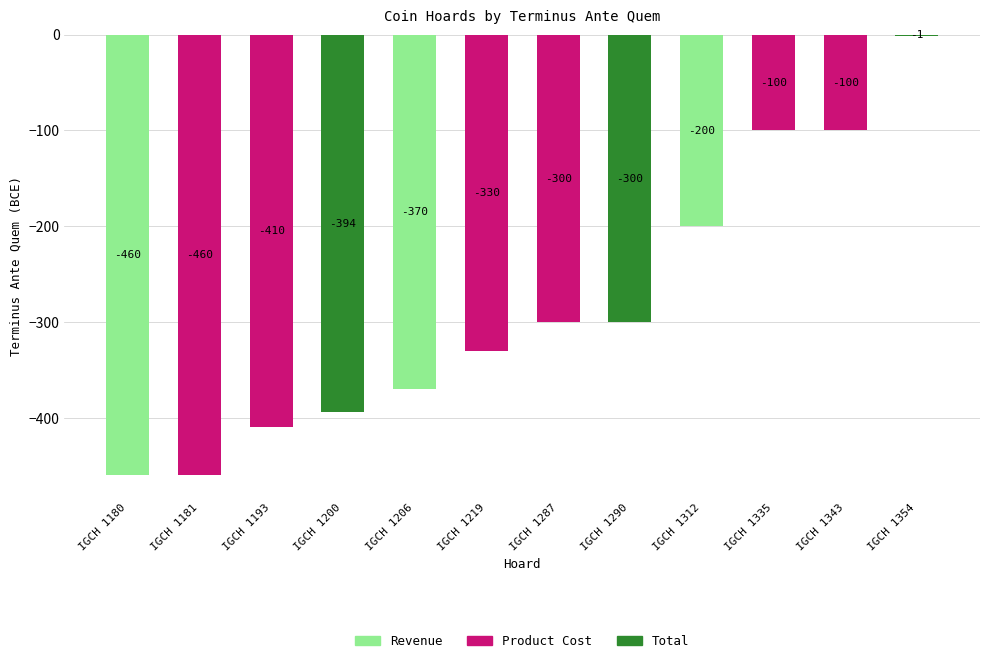

Which has a higher value, IGCH 1354 or IGCH 1312?

IGCH 1354